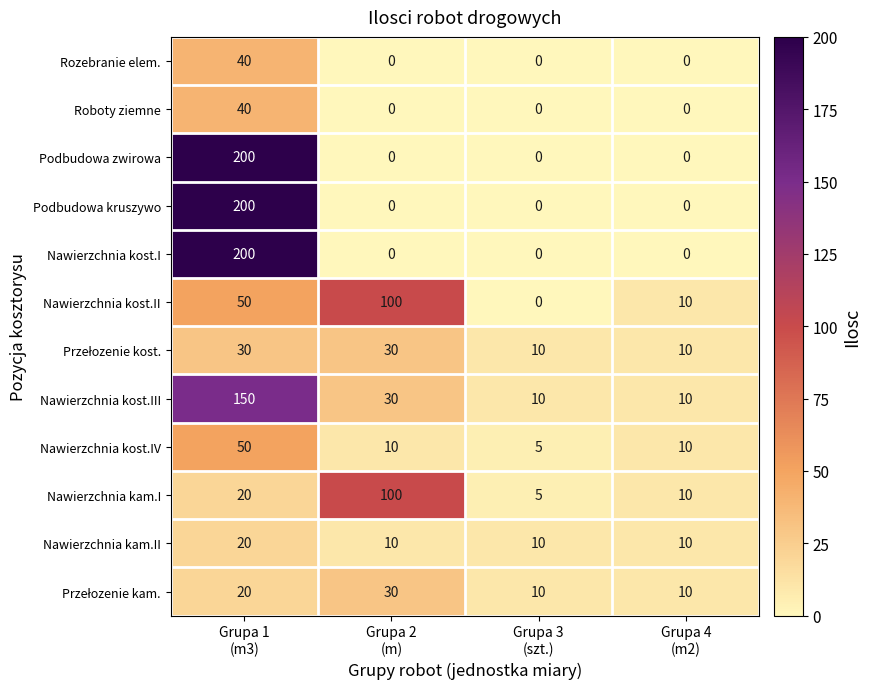

What is the average value of the Nawierzchnia kost.IV series?

19